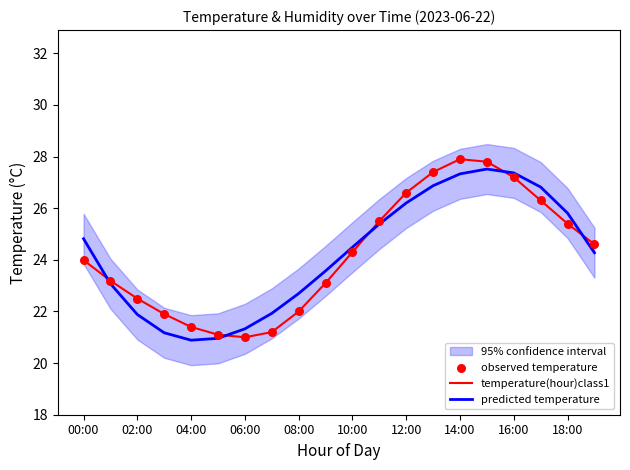

Which series contains the highest Y value?

temperature(hour)class1